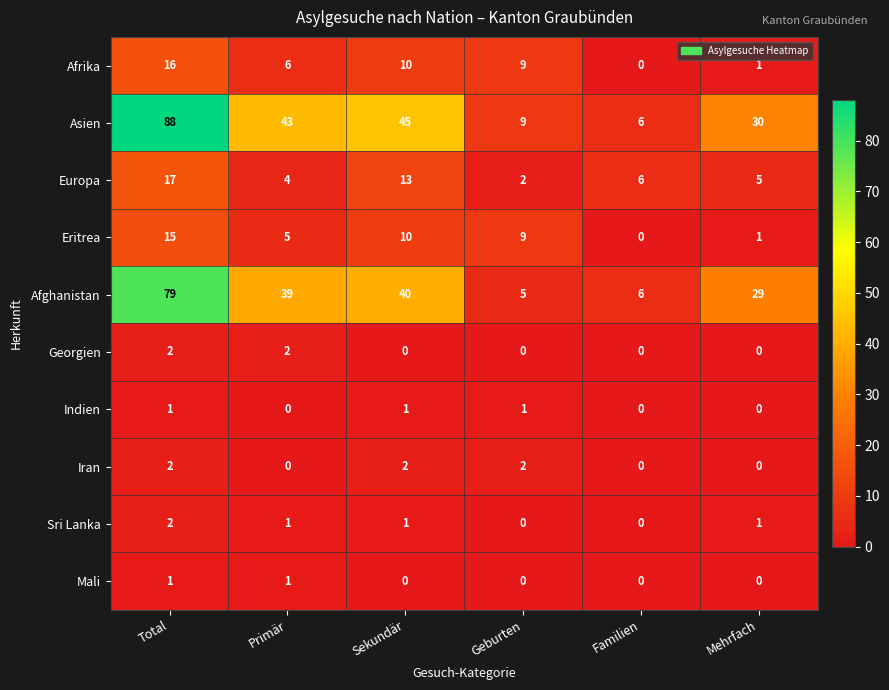

Is the value of Afrika at Geburten greater than the value of Mali at Sekundär?

Yes